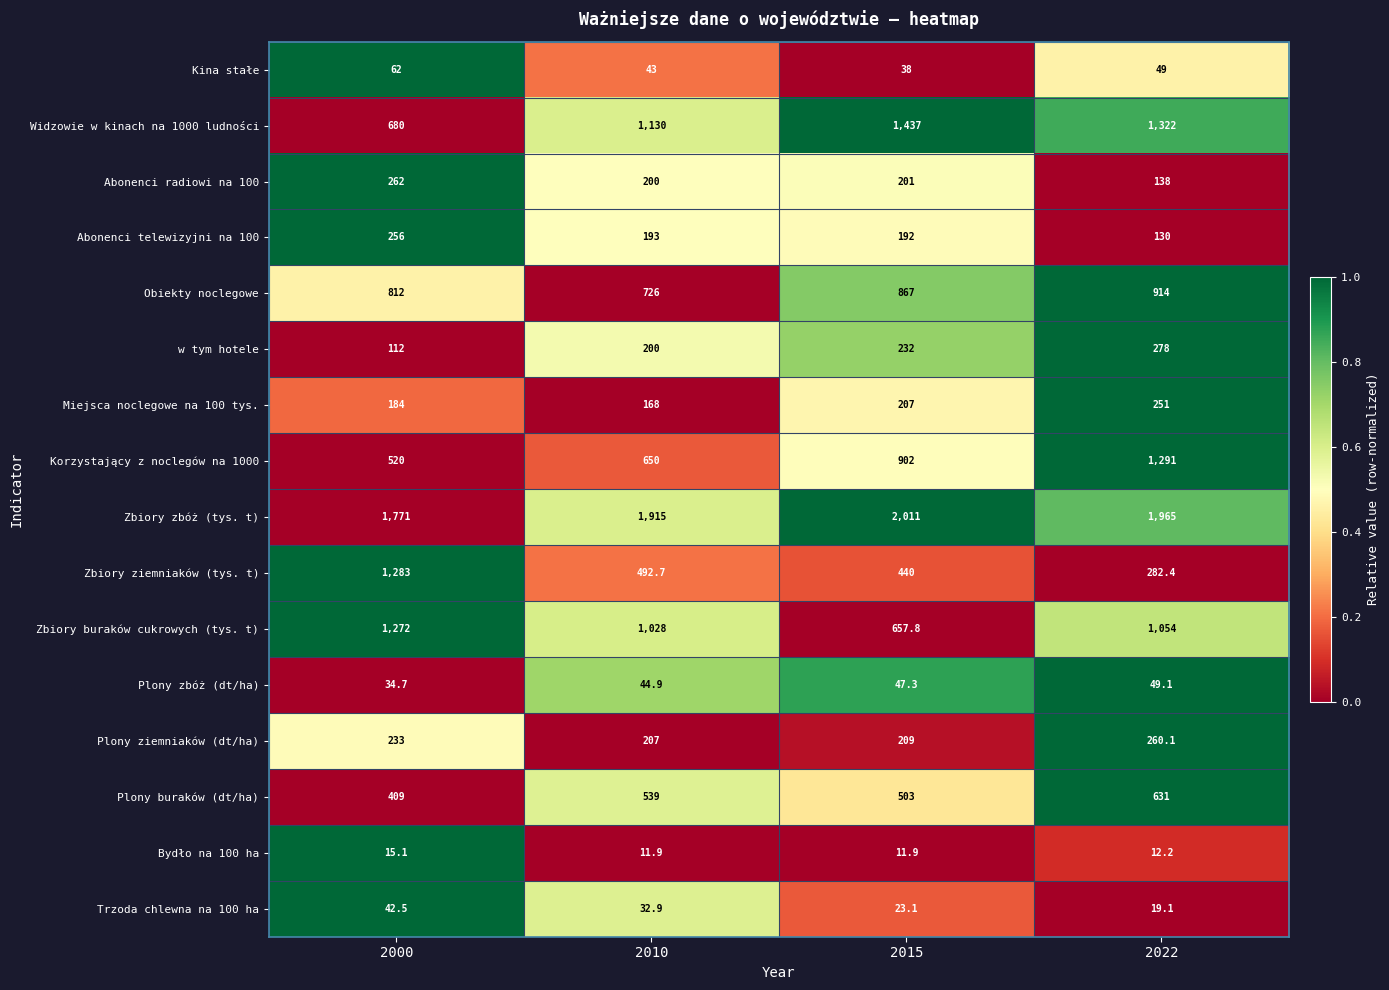

Which category has the lowest value in the Zbiory buraków cukrowych (tys. t) series?

2015